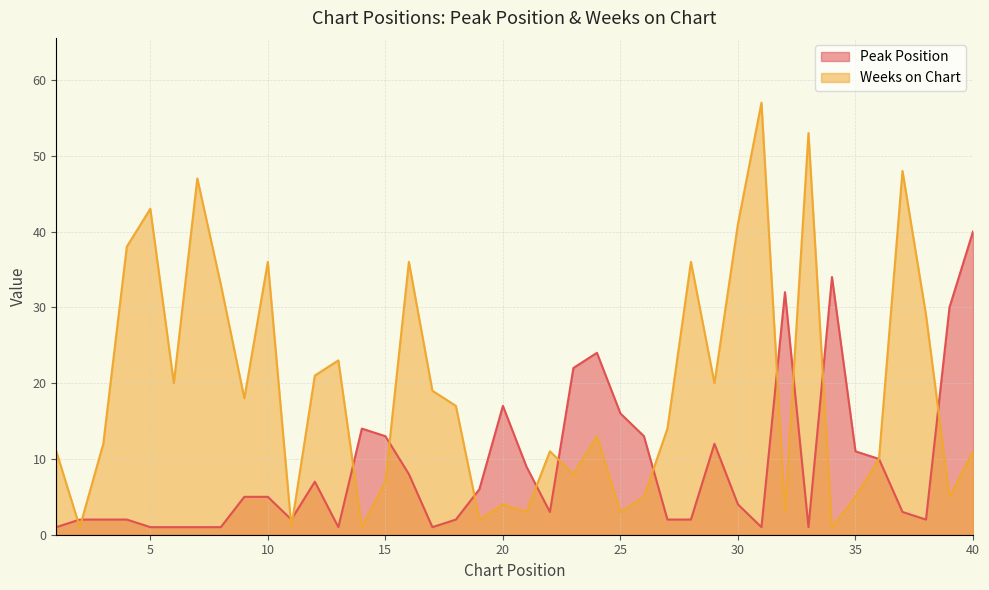

How many lines are shown in the chart?

2